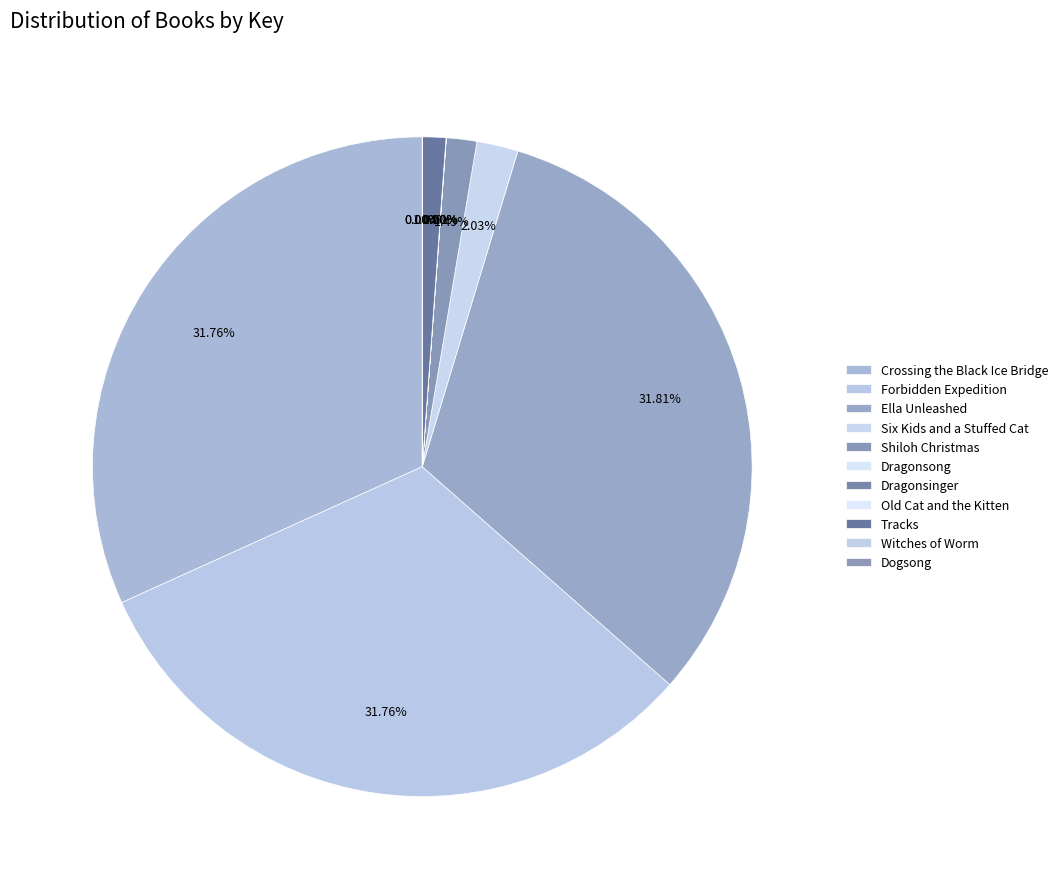

Do Crossing the Black Ice Bridge and Tracks together represent more than half of the pie?

No